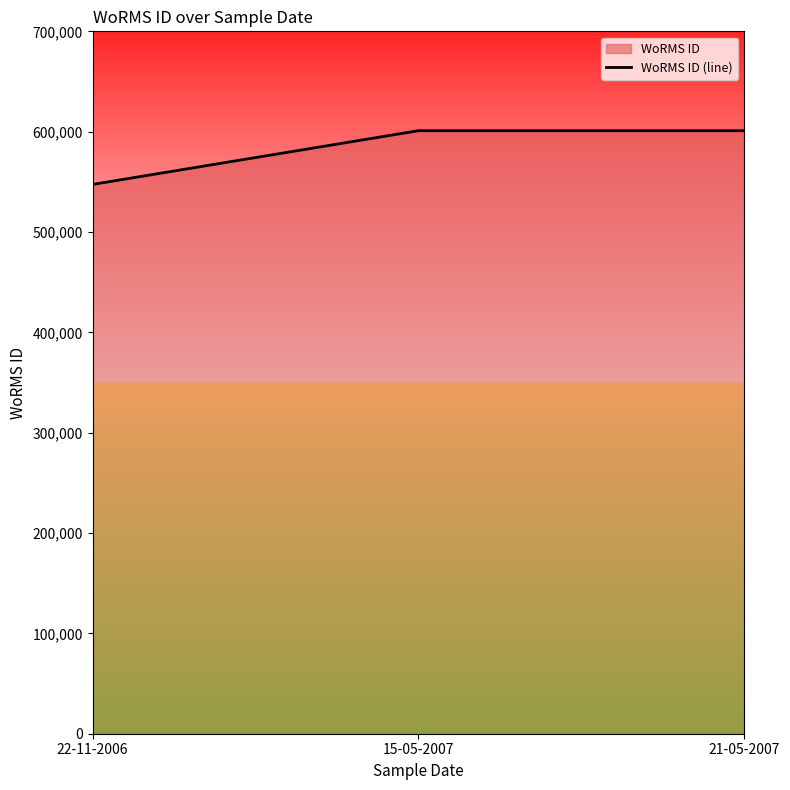

How many series are shown in this chart?

1